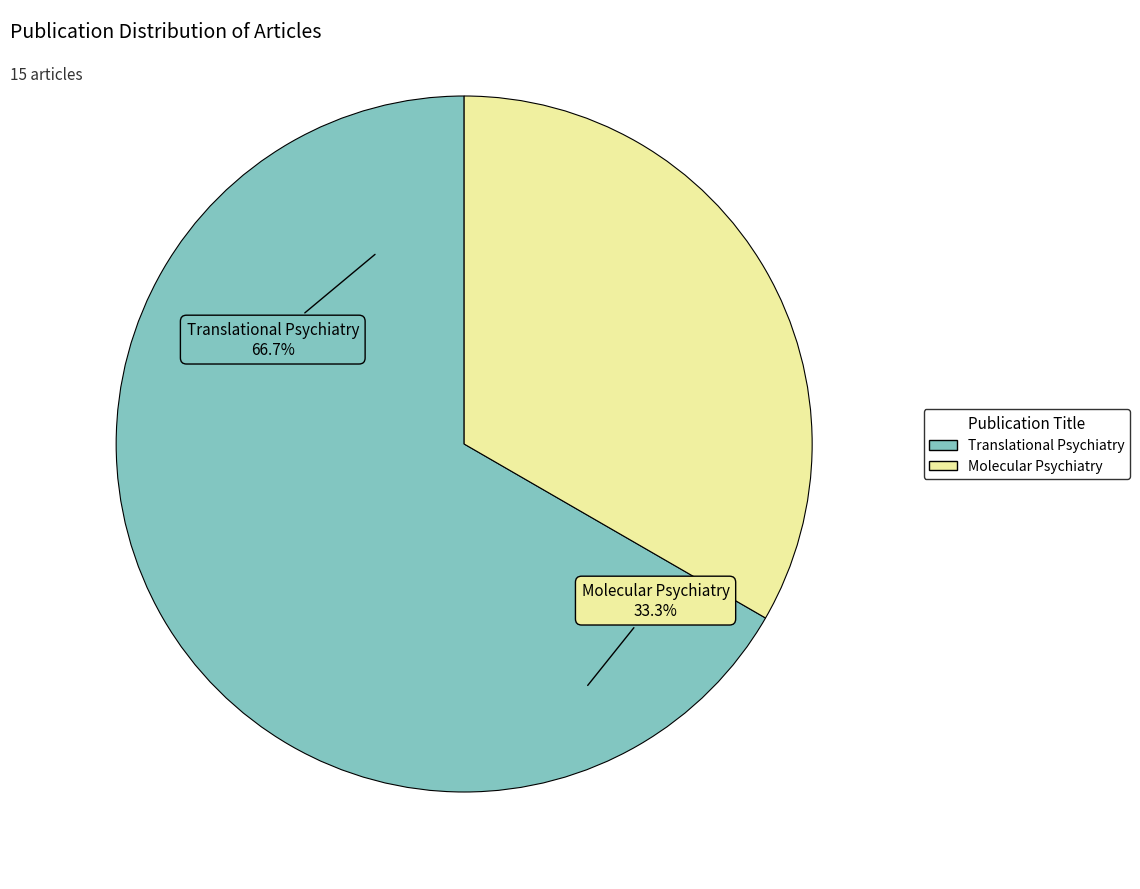

Approximately how many times larger is the value at Translational Psychiatry compared to Molecular Psychiatry?

2.0